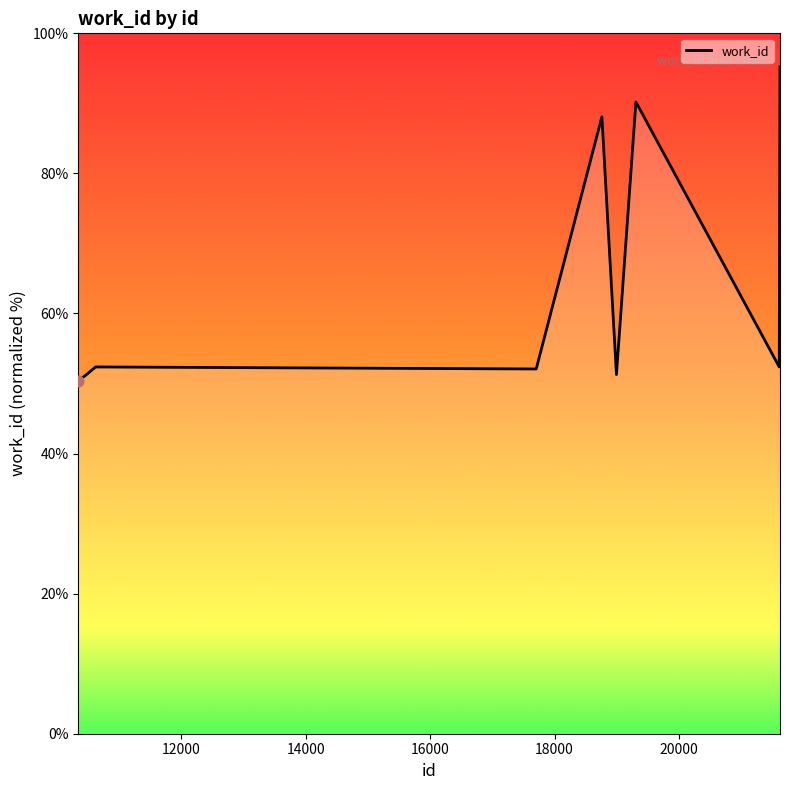

What is the minimum value shown in the chart?

50.4